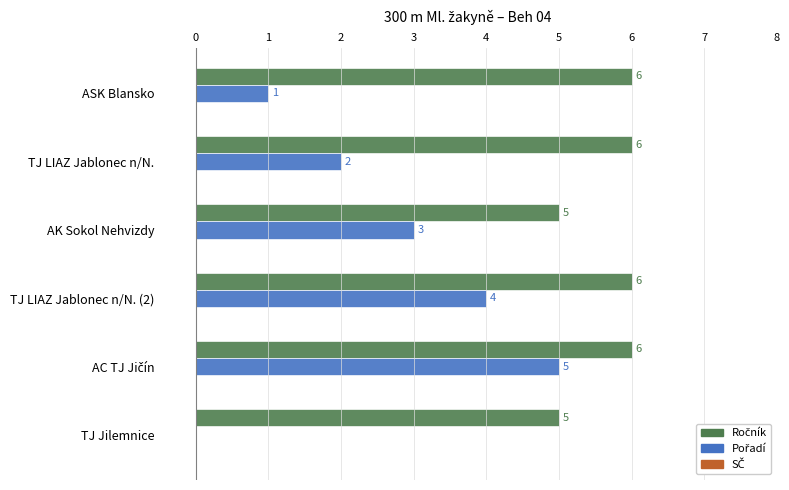

What is the maximum value shown in the chart?

6